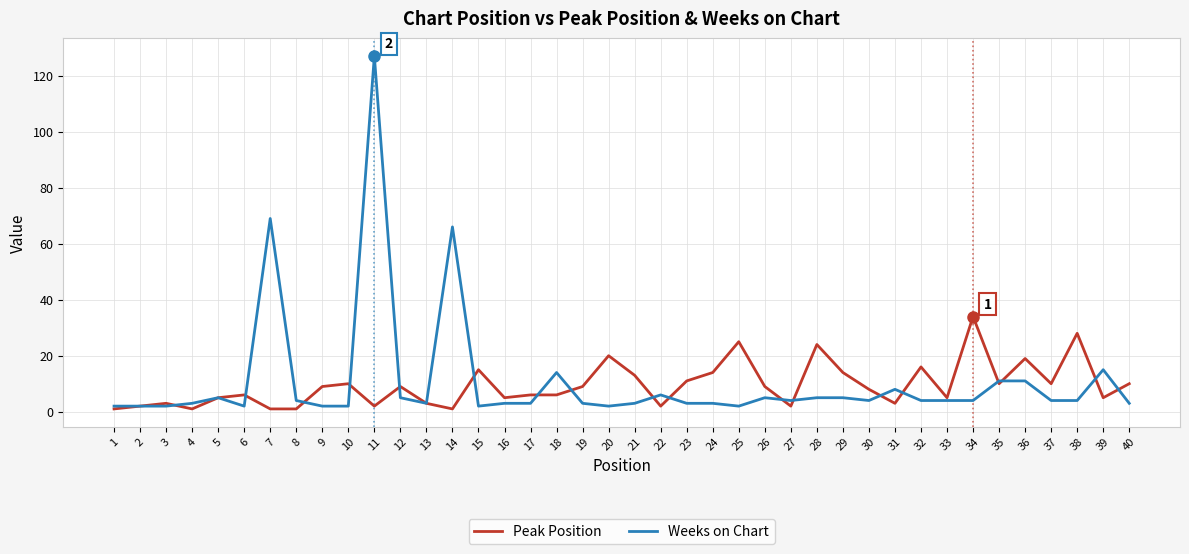

Which series has the largest total across all categories?

Weeks on Chart